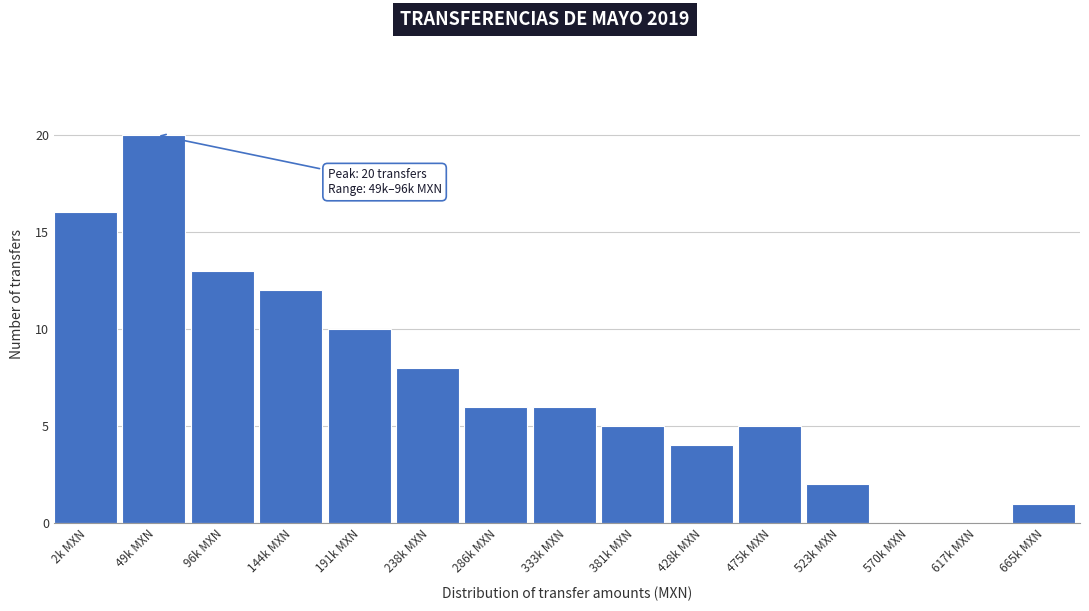

Reading right to left, list all the values displayed in this chart.

665k MXN=1	617k MXN=0	570k MXN=0	523k MXN=2	475k MXN=5	428k MXN=4	381k MXN=5	333k MXN=6	286k MXN=6	238k MXN=8	191k MXN=10	144k MXN=12	96k MXN=13	49k MXN=20	2k MXN=16